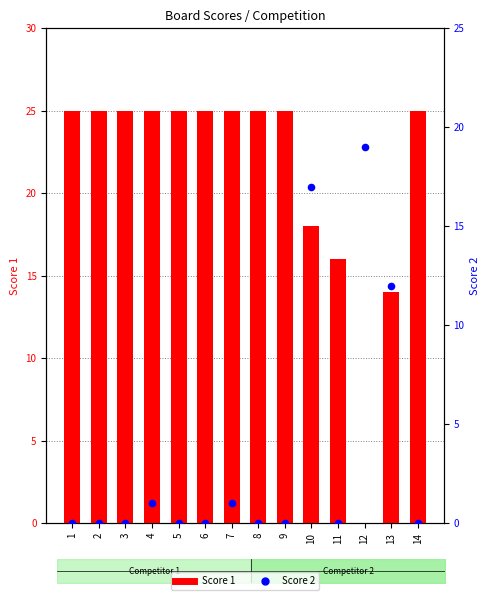

What is the total value across all series at 5?

25